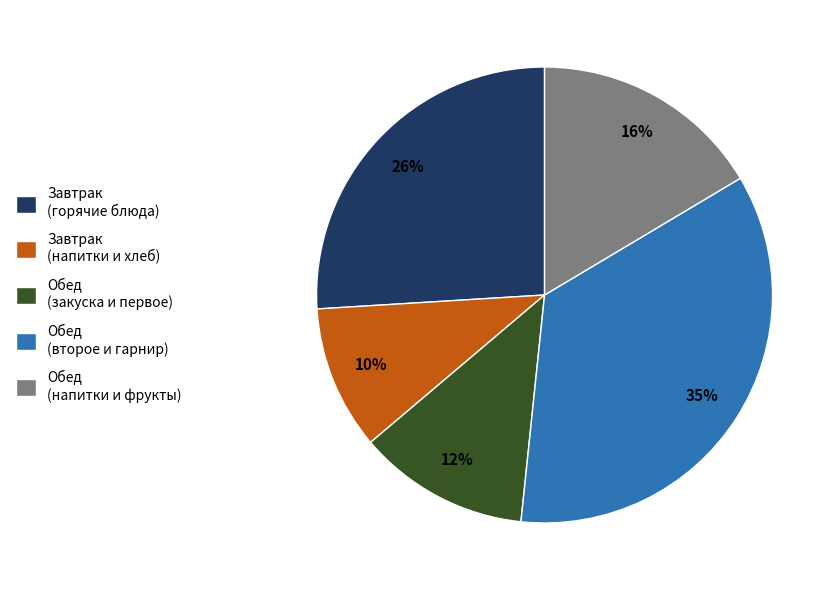

What percentage is the Завтрак (горячие блюда) slice, to the nearest percent?

26%